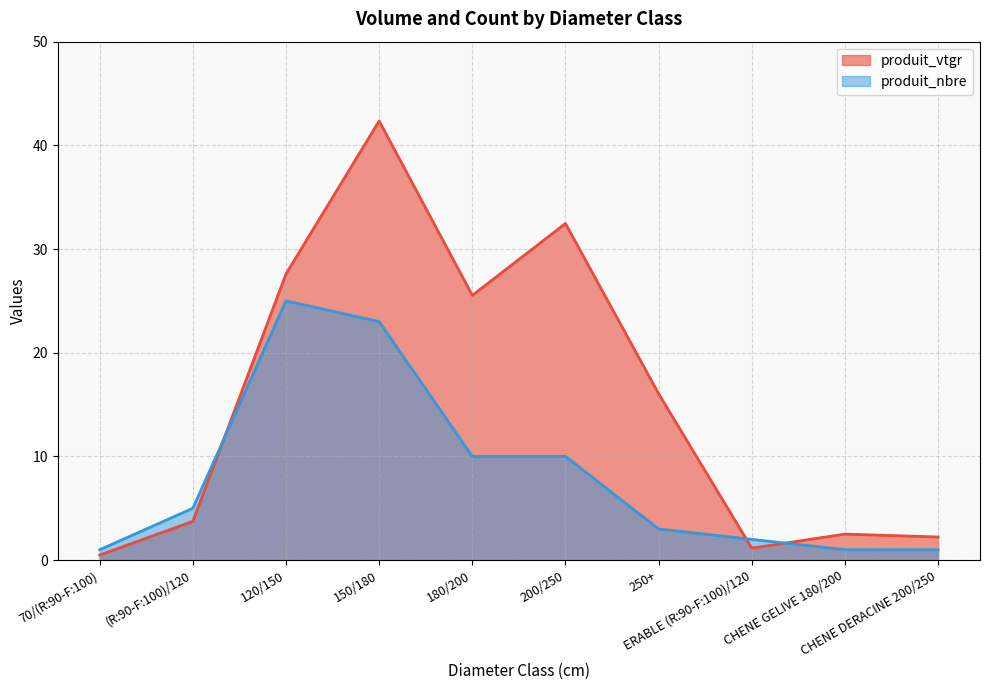

Where do produit_nbre and produit_vtgr first cross each other?

(R:90-F:100)/120 and 120/150